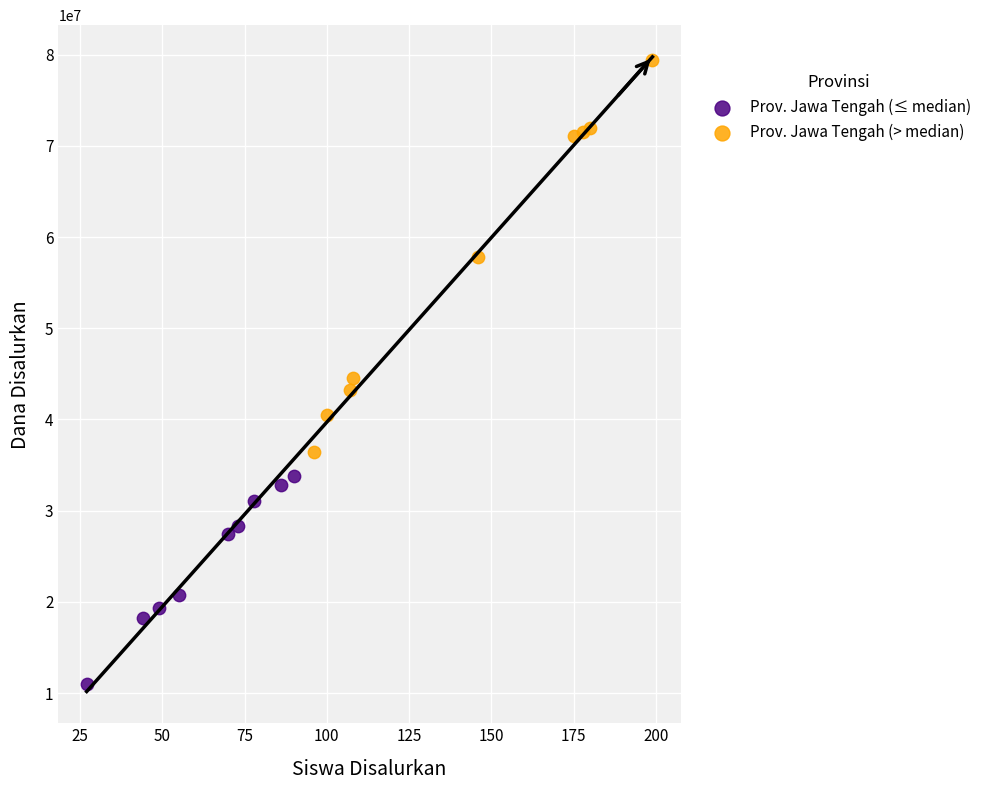

Which series reaches the minimum Y coordinate?

Prov. Jawa Tengah (≤ median)